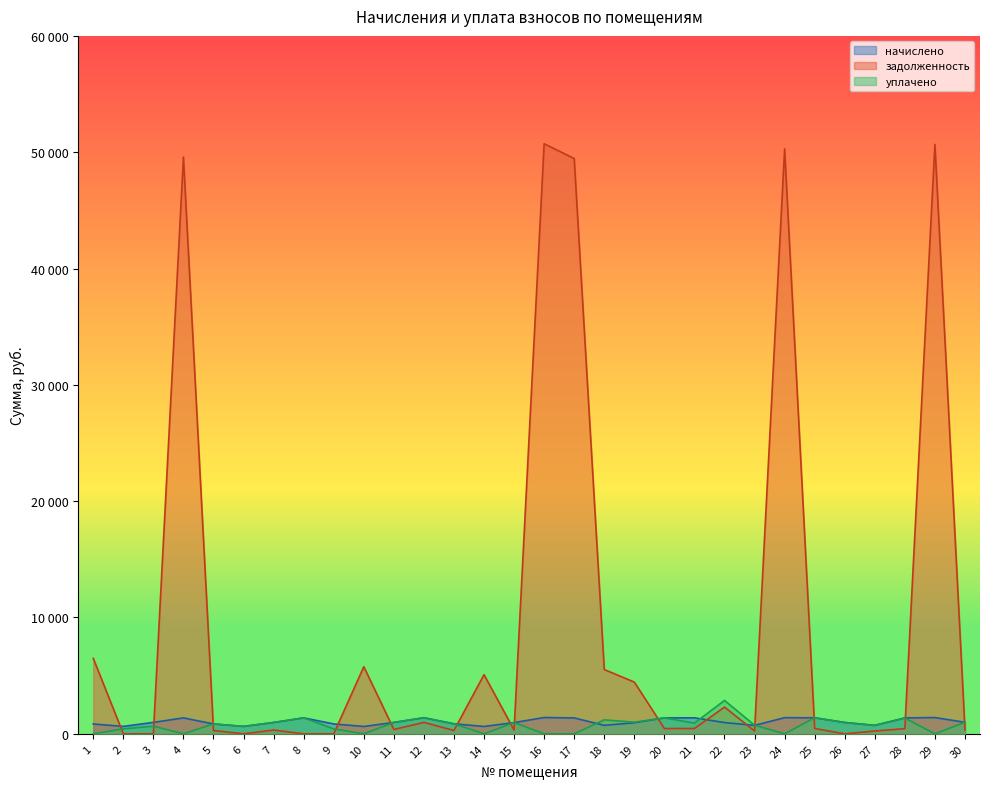

What is the total value across all series at 25?

3213.8